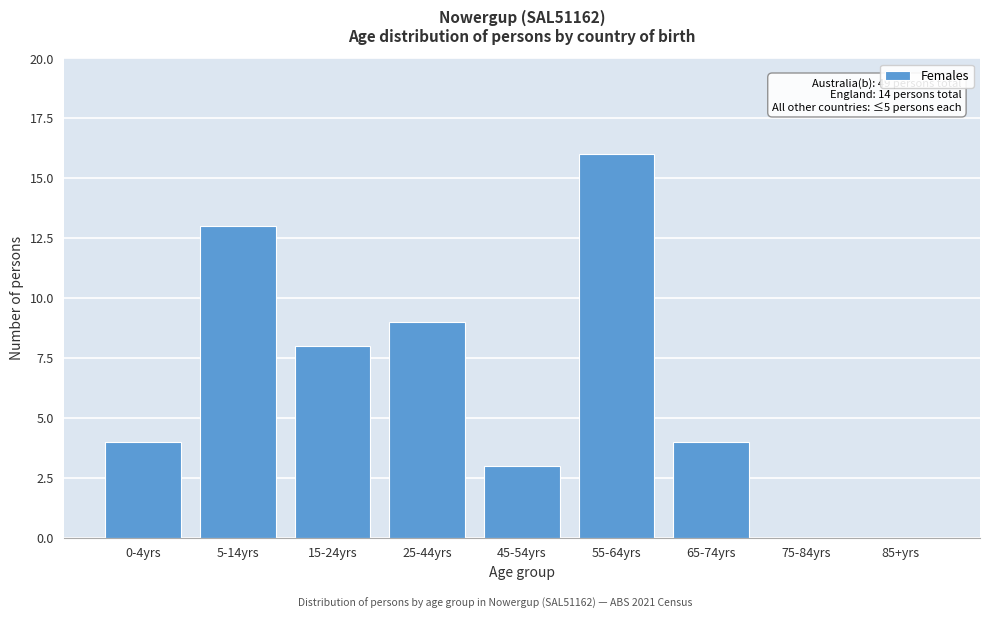

Reading left to right, extract all data points from this chart.

0-4yrs=4	5-14yrs=13	15-24yrs=8	25-44yrs=9	45-54yrs=3	55-64yrs=16	65-74yrs=4	75-84yrs=0	85+yrs=0